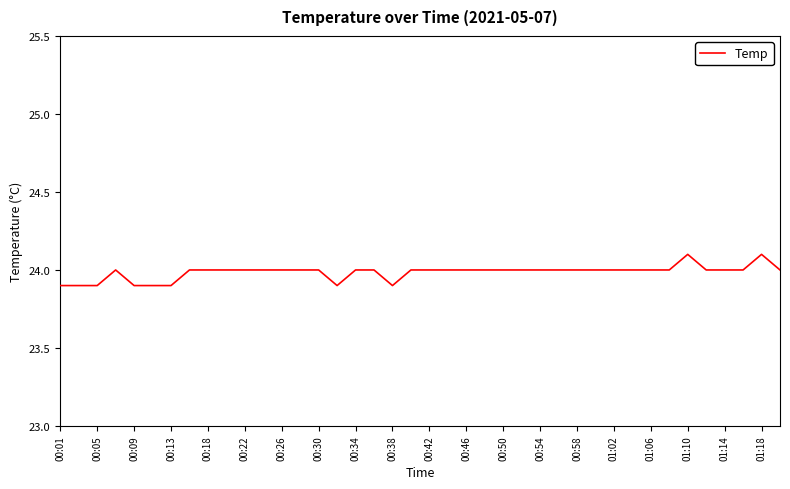

What is the smallest value displayed?

23.9